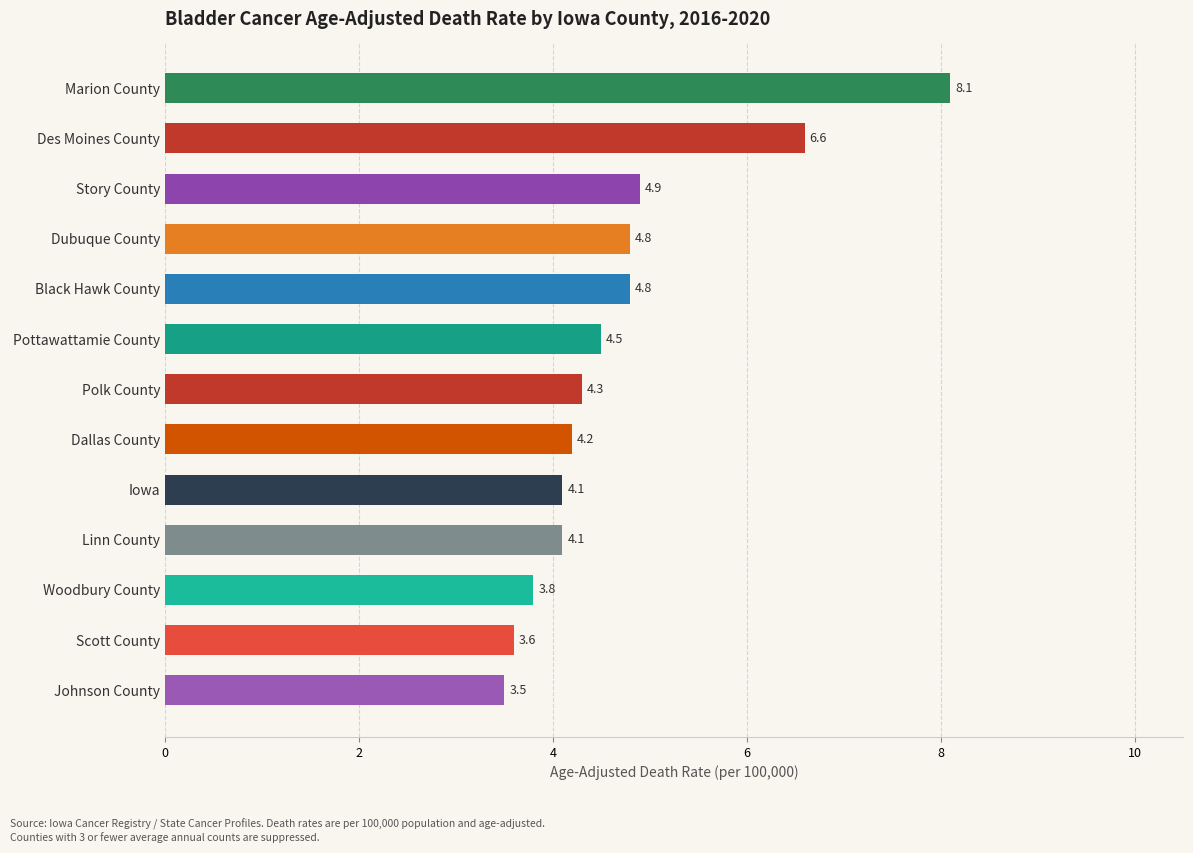

Count the number of values greater than 4.

10